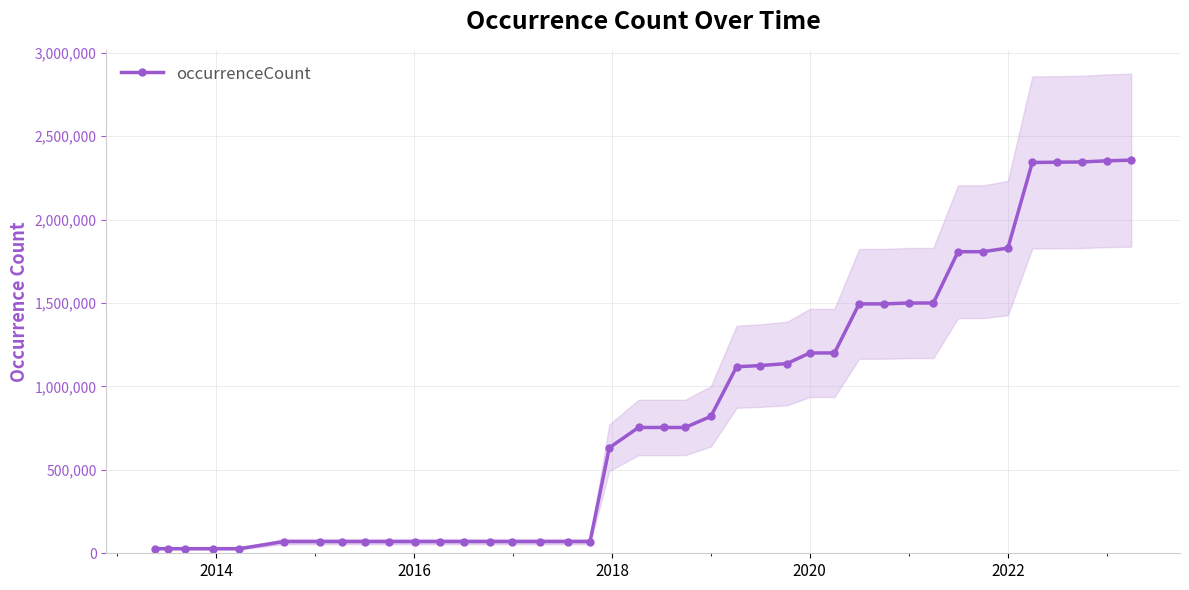

The chart shows a value of 37866 at 2018. True or false?

False